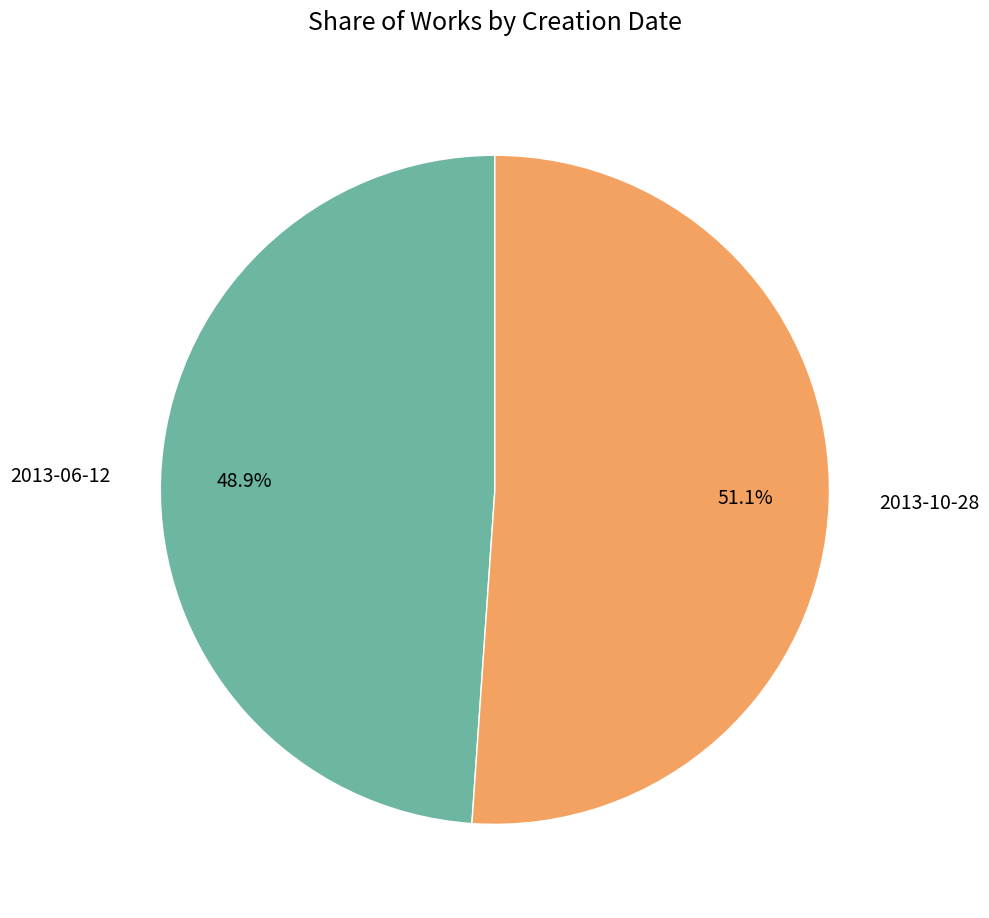

Rank the categories by value from lowest to highest.

2013-06-12, 2013-10-28